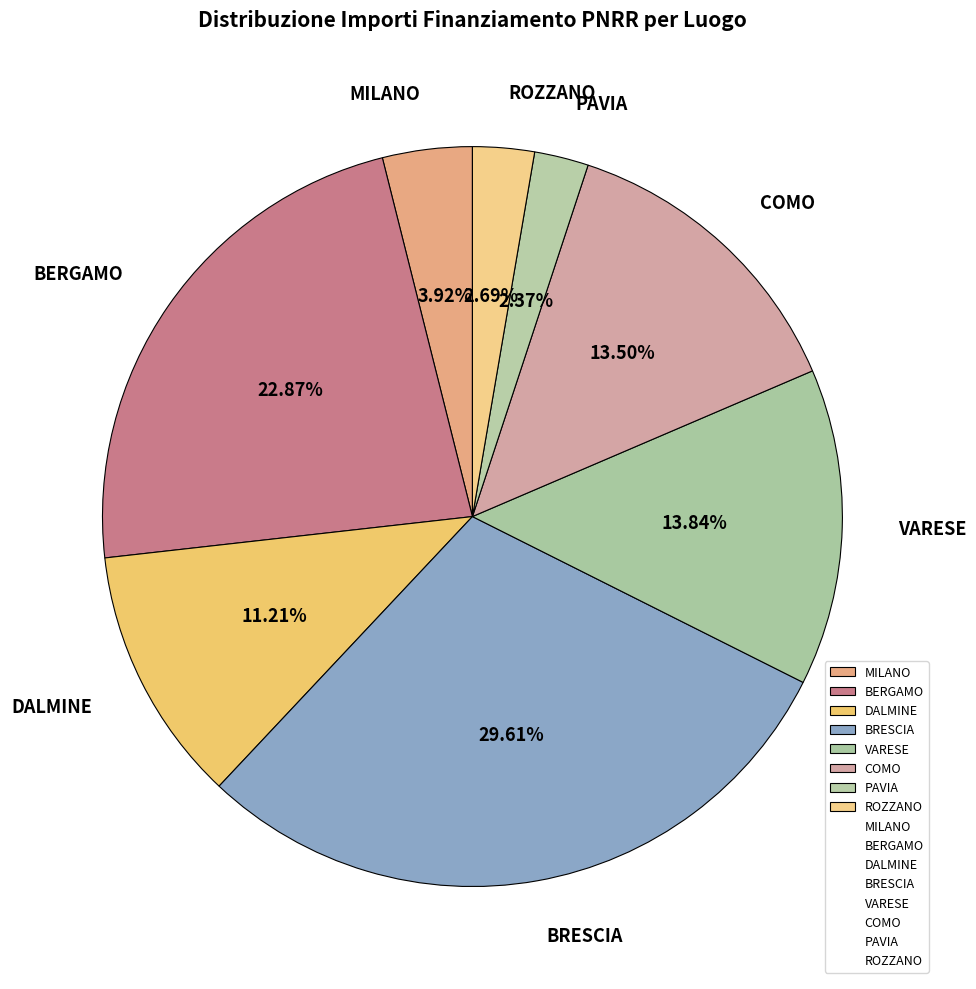

Is BERGAMO the majority of the pie?

No